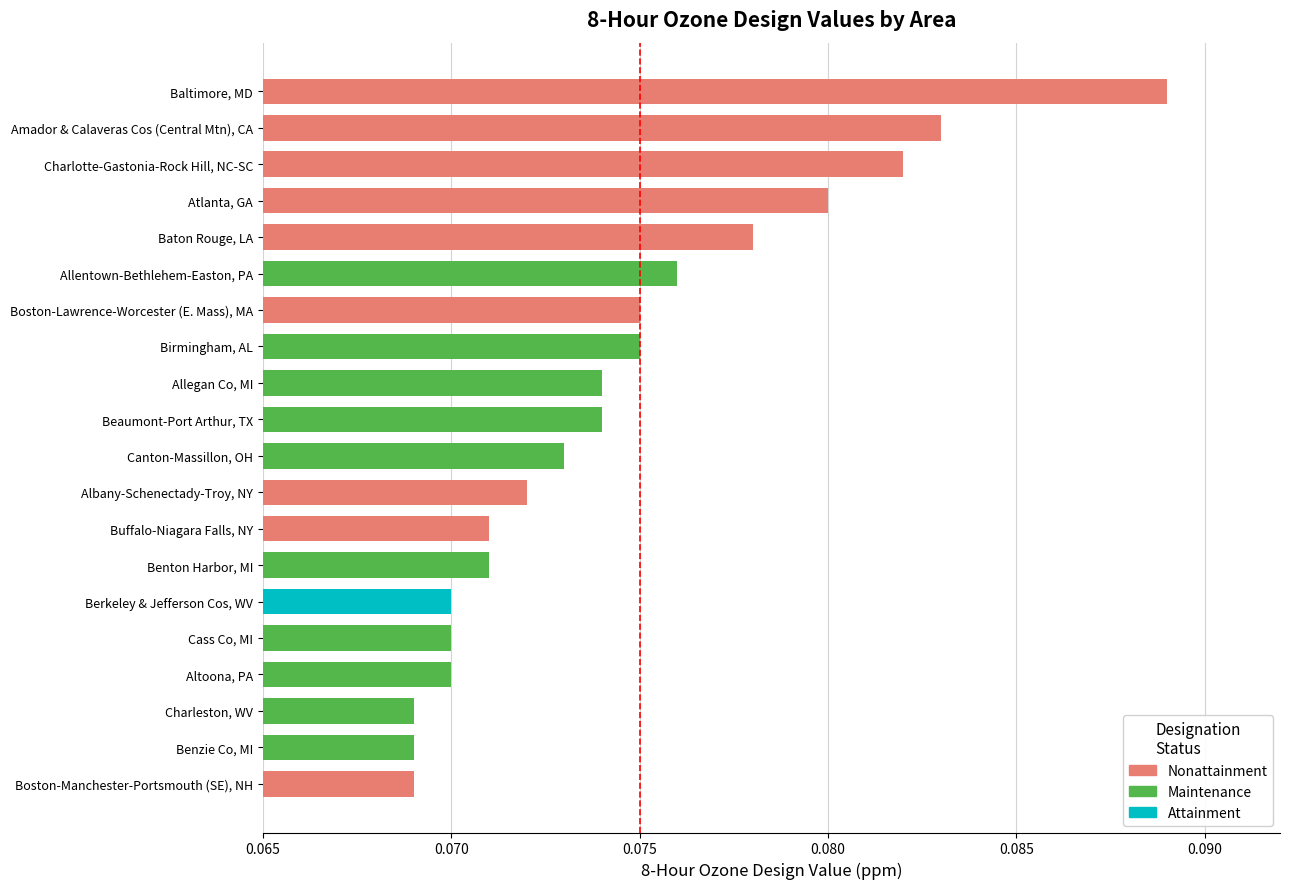

Between Benzie Co, MI and Canton-Massillon, OH, which is larger?

Canton-Massillon, OH